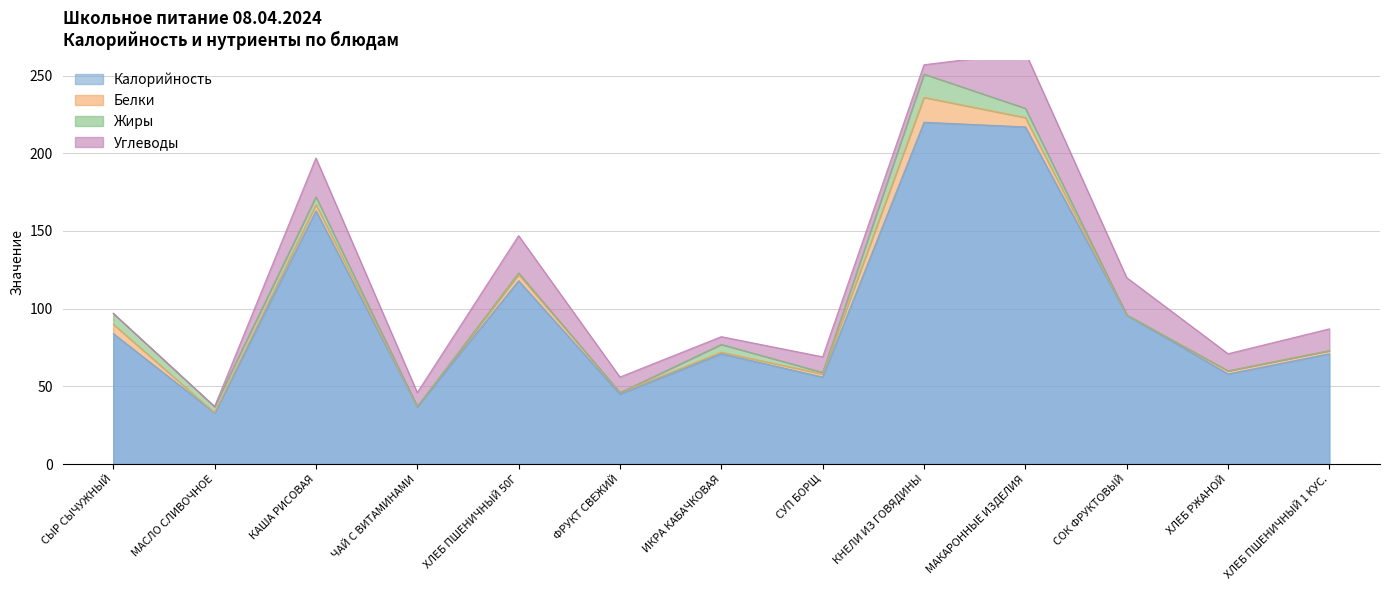

What is the value of the Углеводы point at the 13th from the left?

14